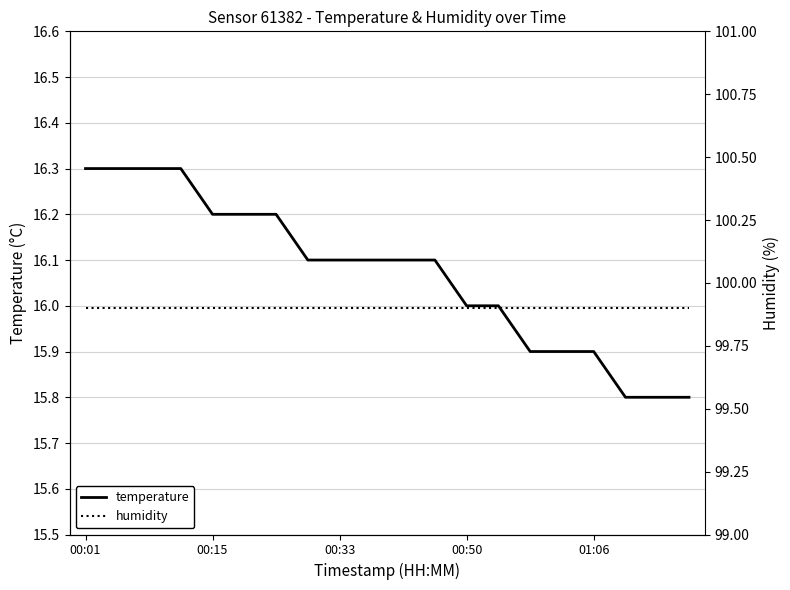

What is the maximum value for temperature?

16.3